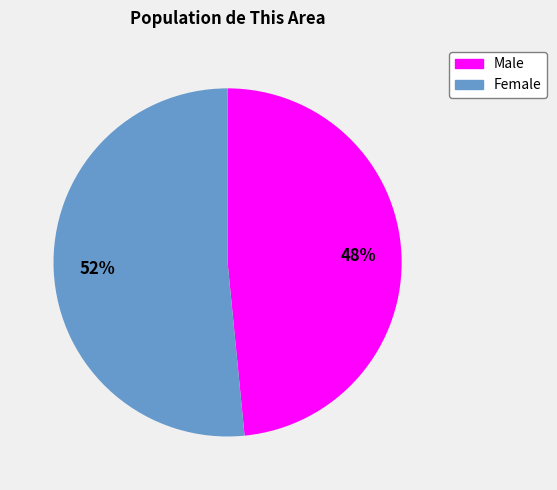

What is the majority slice?

Female